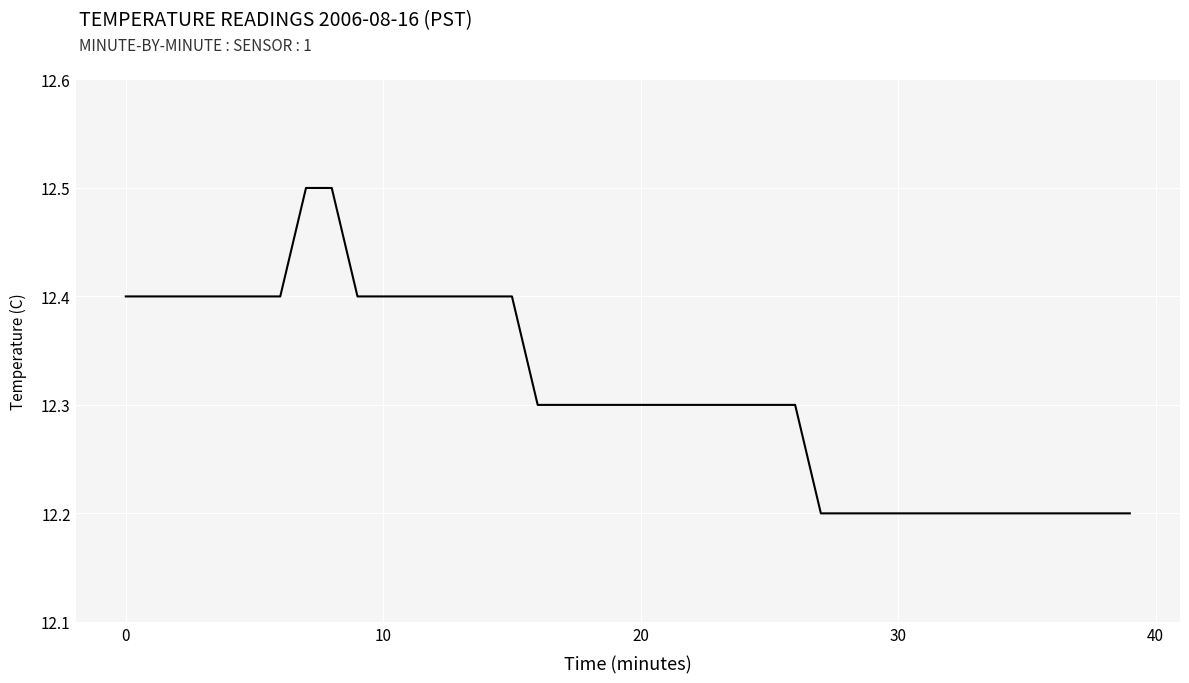

Reading right to left, list all the values displayed in this chart.

12.2	12.2	12.2	12.2	12.2	12.2	12.2	12.2	12.2	12.2	12.2	12.2	12.2	12.3	12.3	12.3	12.3	12.3	12.3	12.3	12.3	12.3	12.3	12.3	12.4	12.4	12.4	12.4	12.4	12.4	12.4	12.5	12.5	12.4	12.4	12.4	12.4	12.4	12.4	12.4